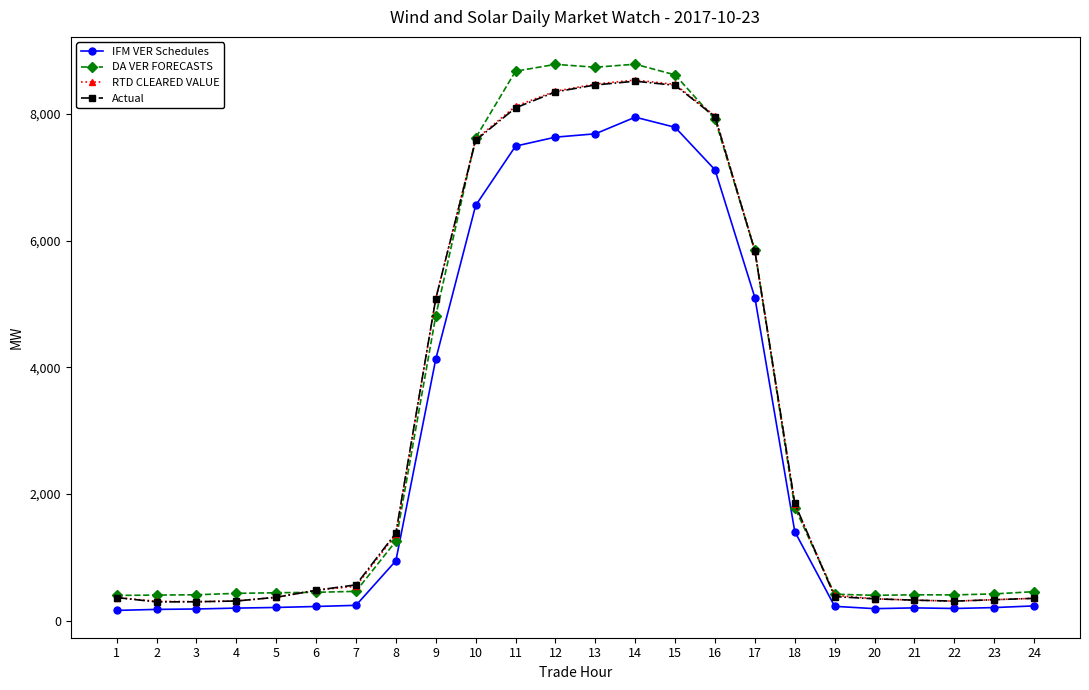

Is the value of IFM VER Schedules at 15 greater than the value of DA VER FORECASTS at 12?

No